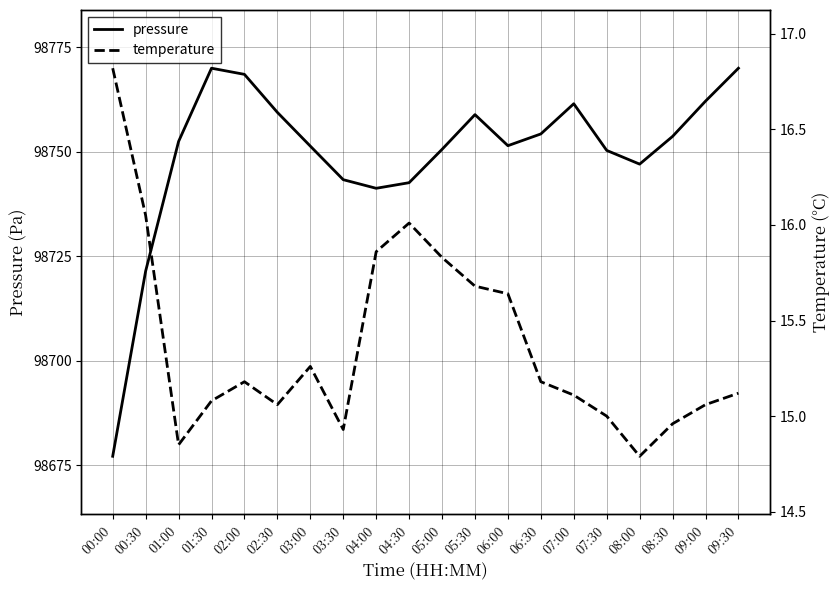

Where is the first local minimum for pressure?

04:00